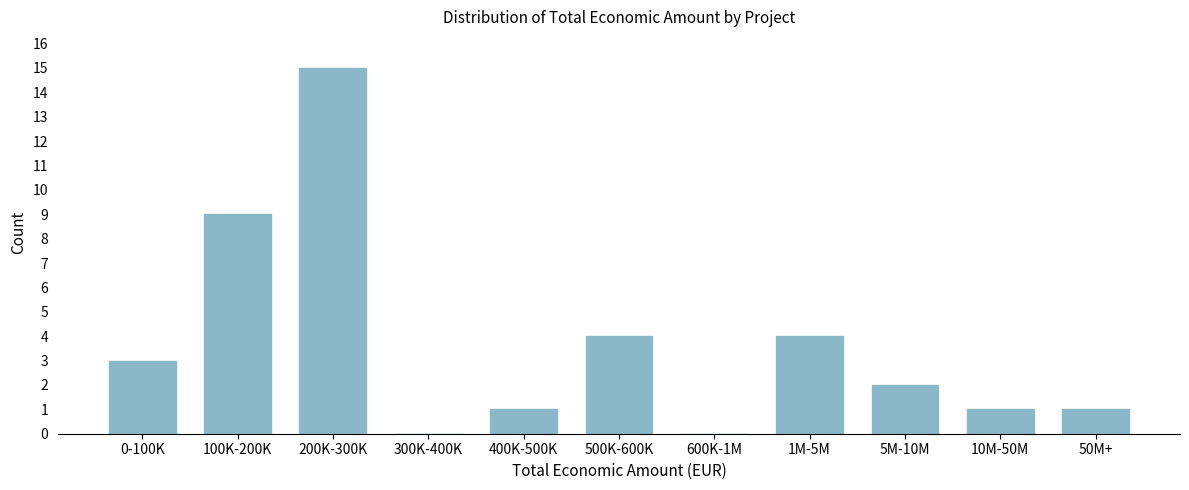

Reading left to right, transcribe all the data shown in this chart.

0-100K=3	100K-200K=9	200K-300K=15	300K-400K=0	400K-500K=1	500K-600K=4	600K-1M=0	1M-5M=4	5M-10M=2	10M-50M=1	50M+=1